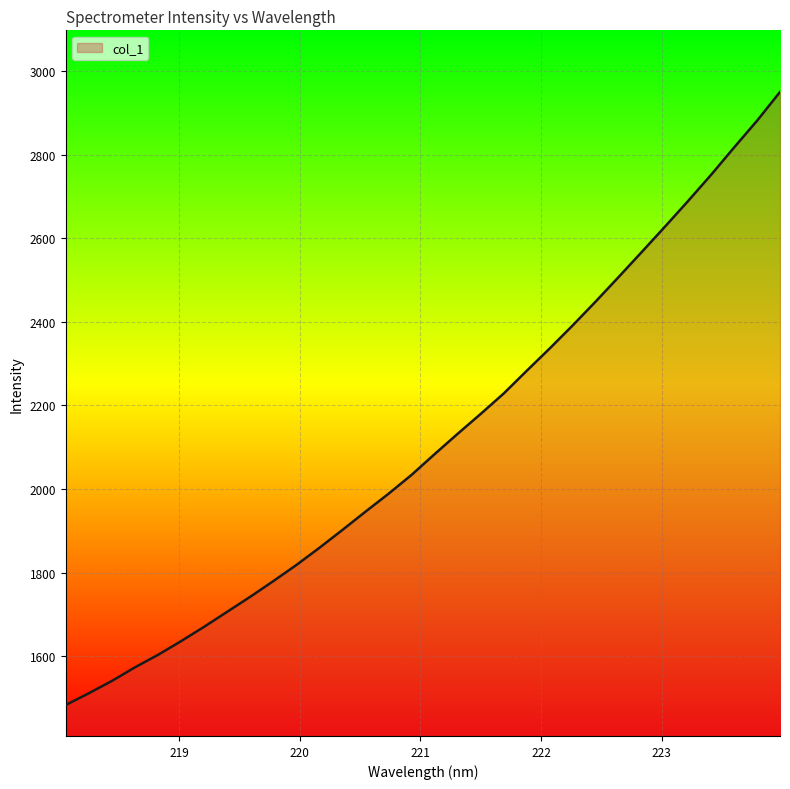

What is the sum of all values?

67670.6